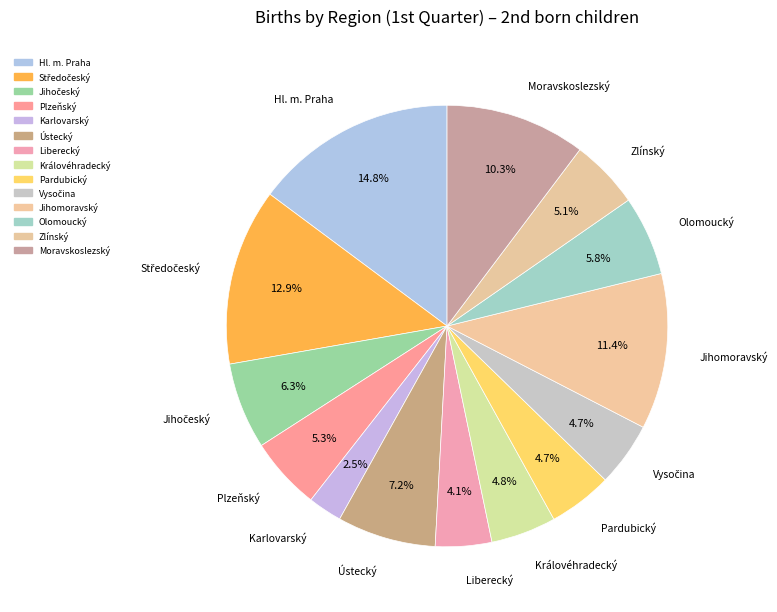

How many slices are in this pie chart?

14